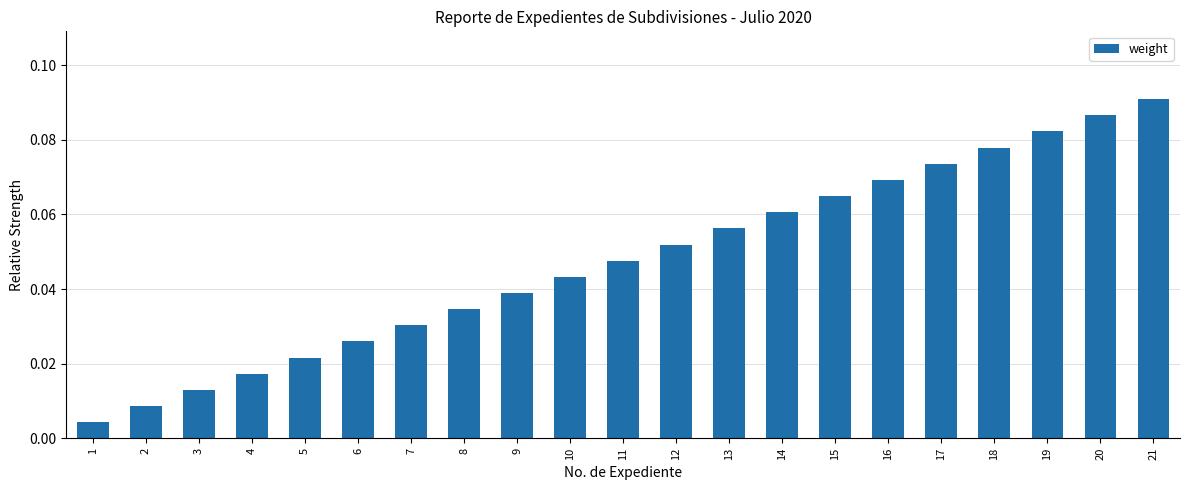

Which has a higher value, 7 or 8?

8